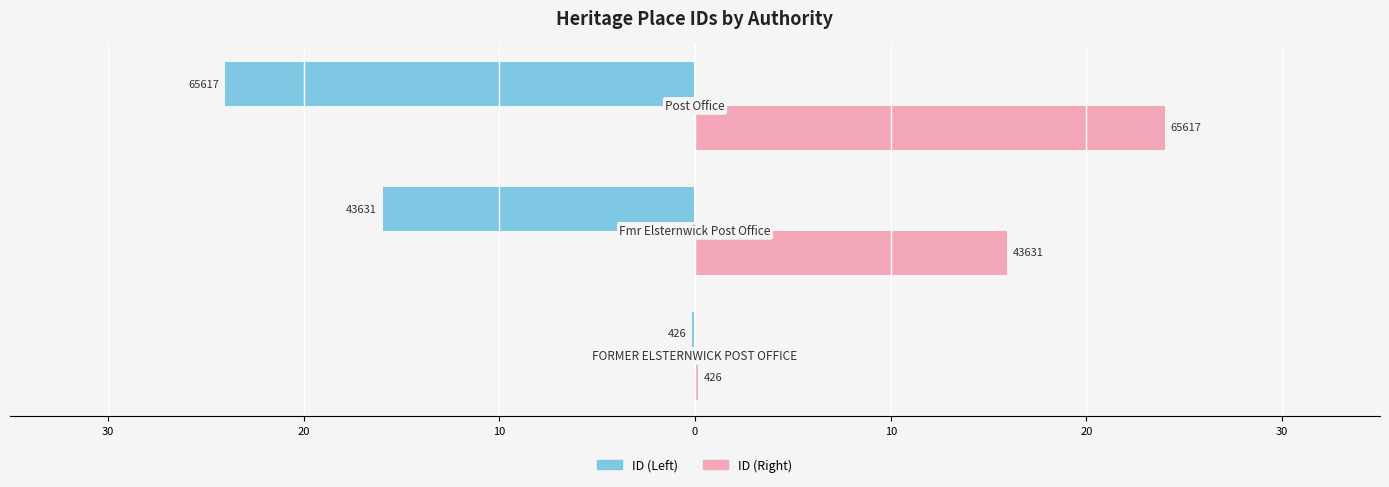

What are all the series names shown in the legend?

ID (Left), ID (Right)